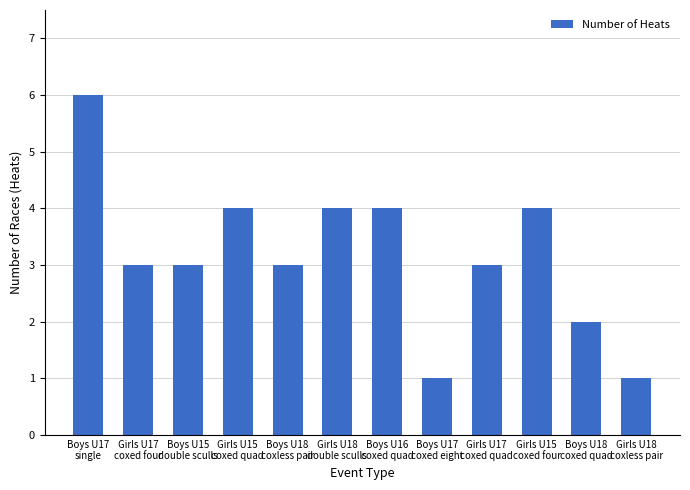

What is the difference between the second highest and second lowest values?

3